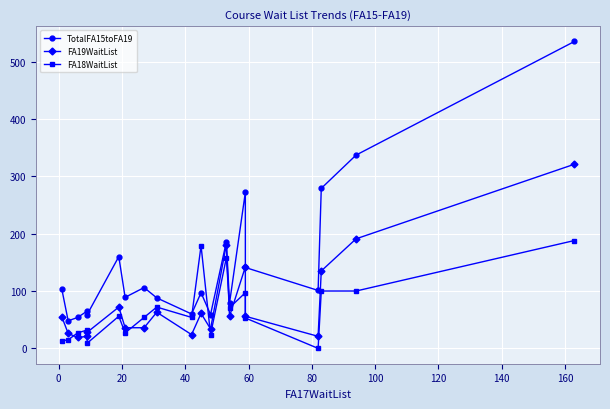

What is the label of the 5th point from the left?

60